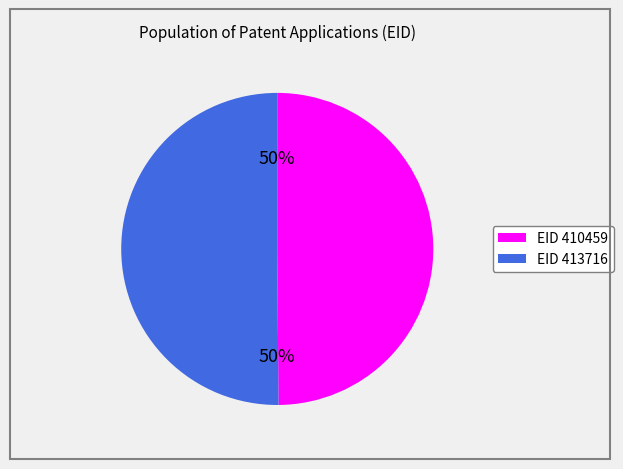

To the nearest percent, what is the average slice percentage?

50%